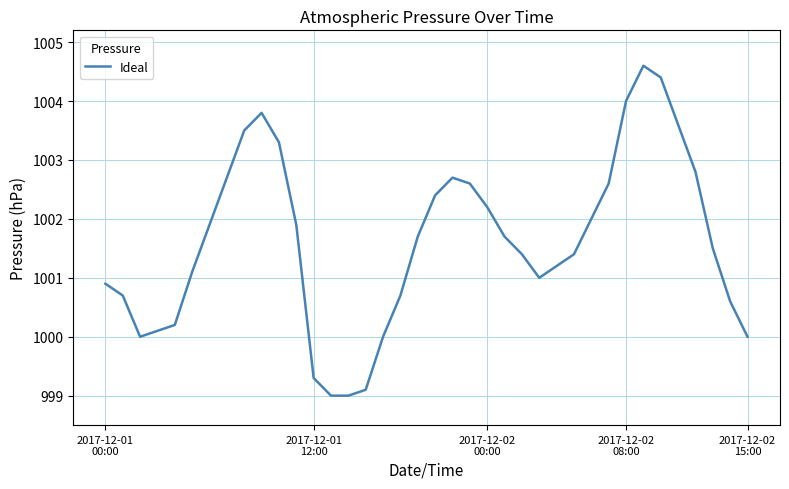

What is the sum of all values?

38061.6